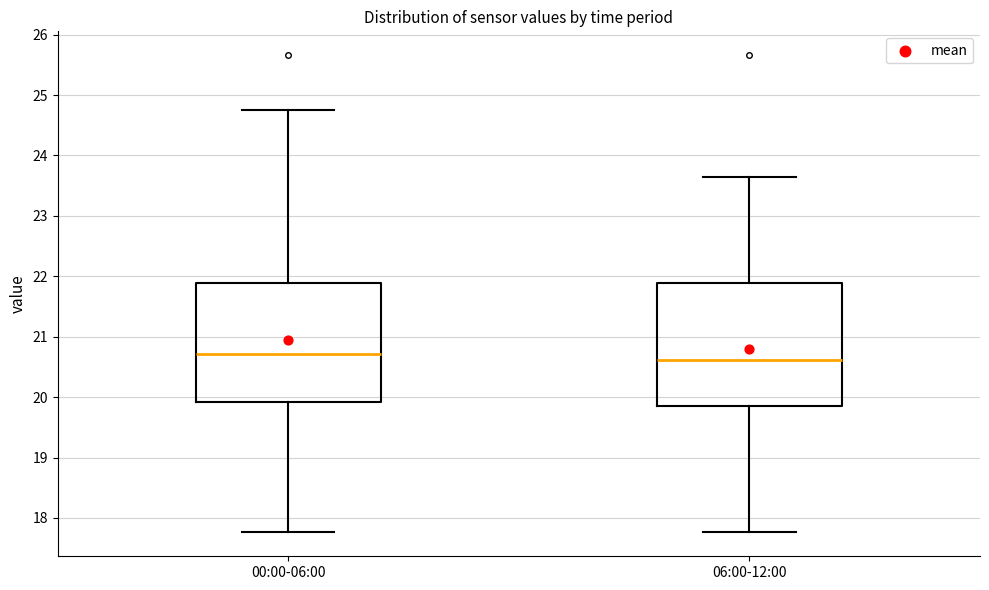

Where is the lower edge of the box for 06:00-12:00 on the y-axis? The values are not printed on the chart, so give them approximately, as read against the axis.

19.9